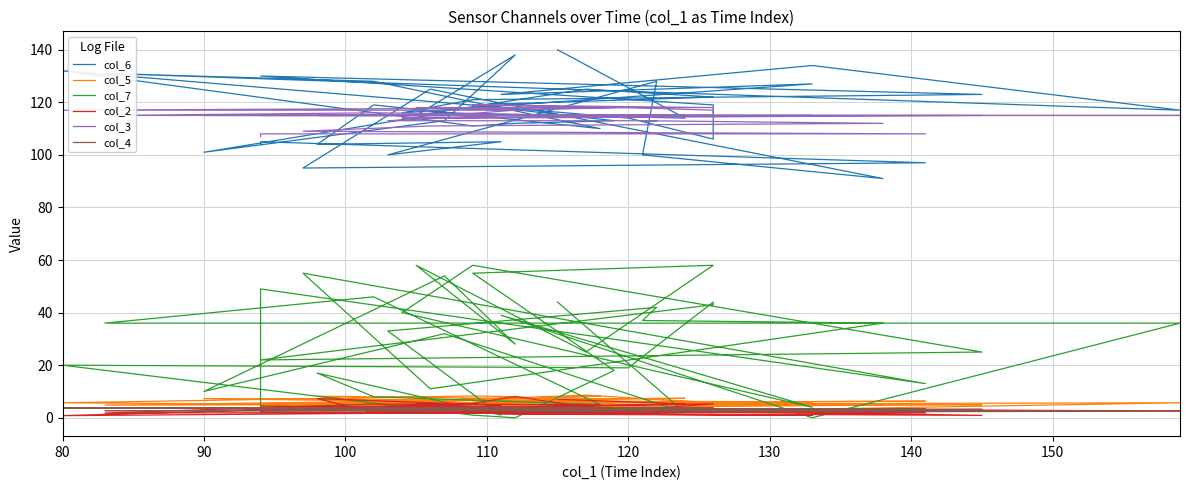

How many series are shown in this chart?

6